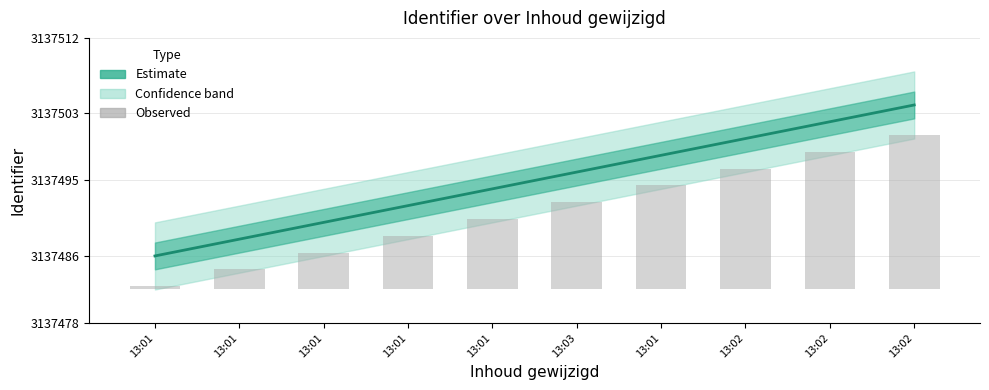

What is the sum of the Observed values at 13:01 and 13:01?

16.8